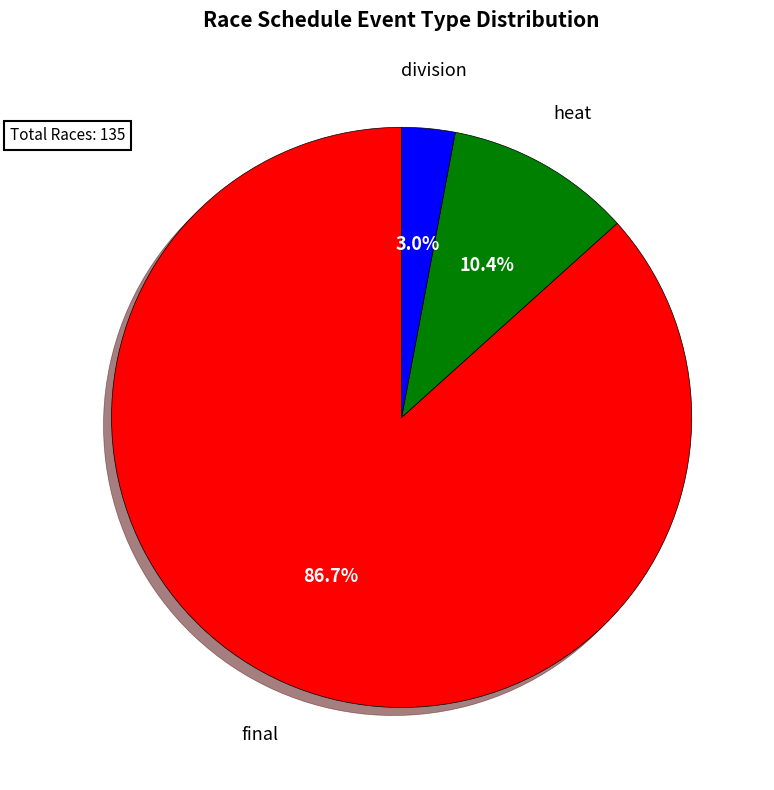

Does any single category account for the majority?

Yes